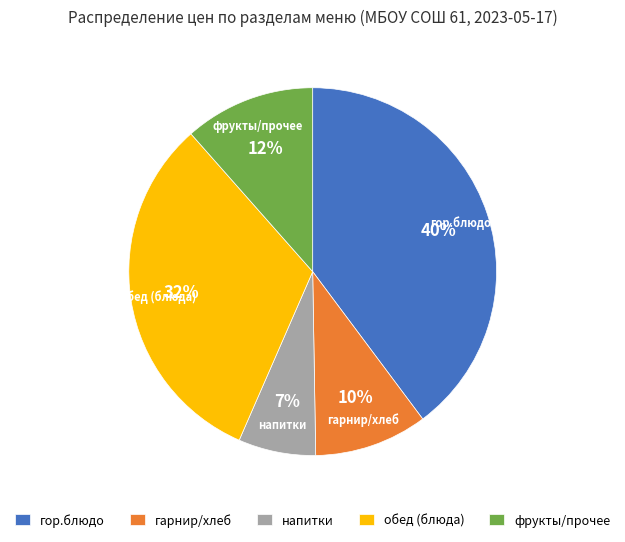

Is the sum of гарнир/хлеб and напитки greater than half?

No